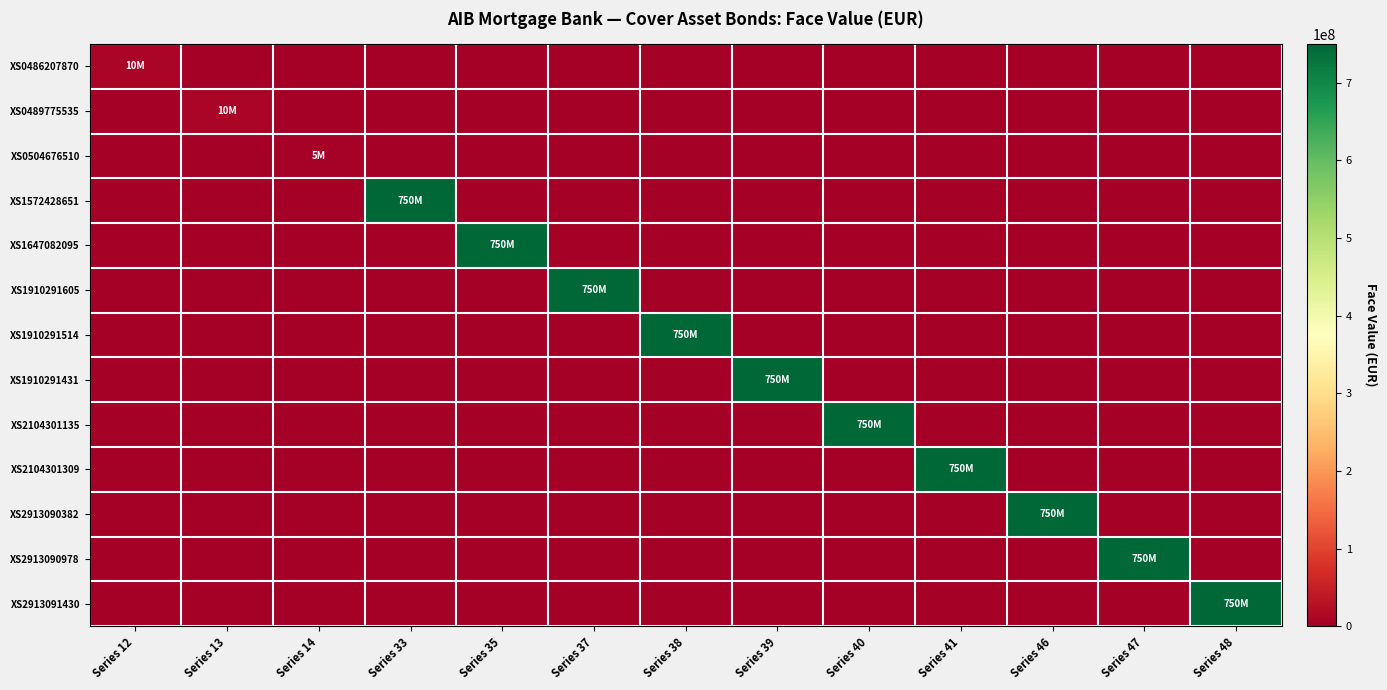

Which series has the largest range (max minus min)?

XS1572428651